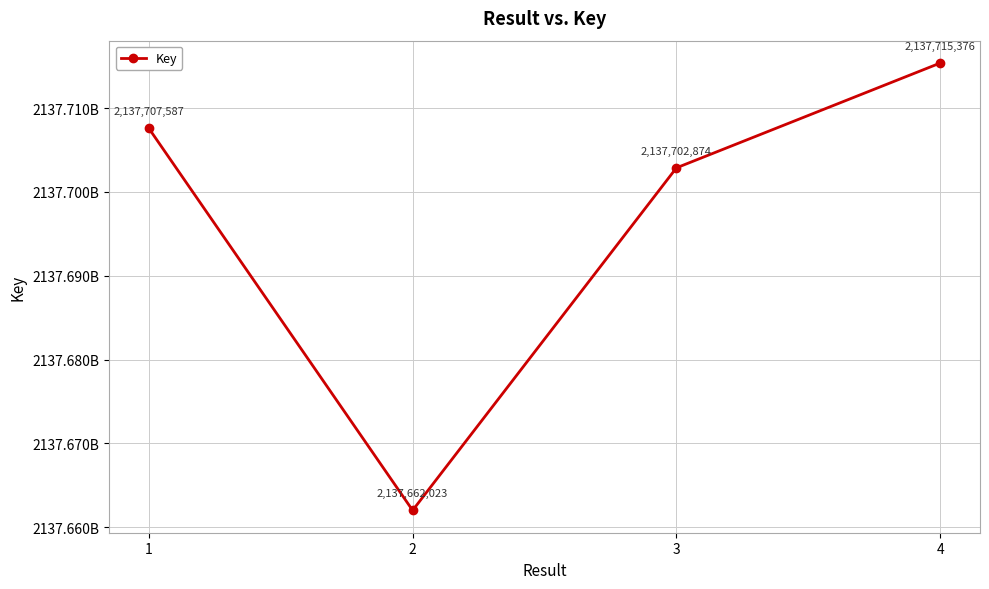

Does the chart have visible grid lines?

Yes